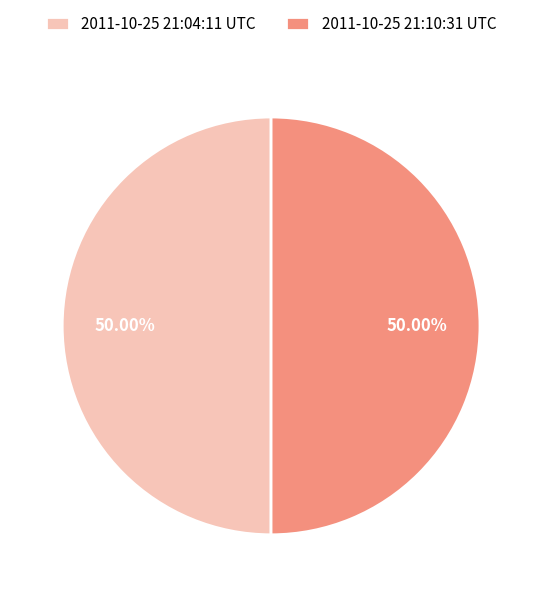

Do 2011-10-25 21:10:31 UTC and 2011-10-25 21:04:11 UTC together represent more than half of the pie?

Yes